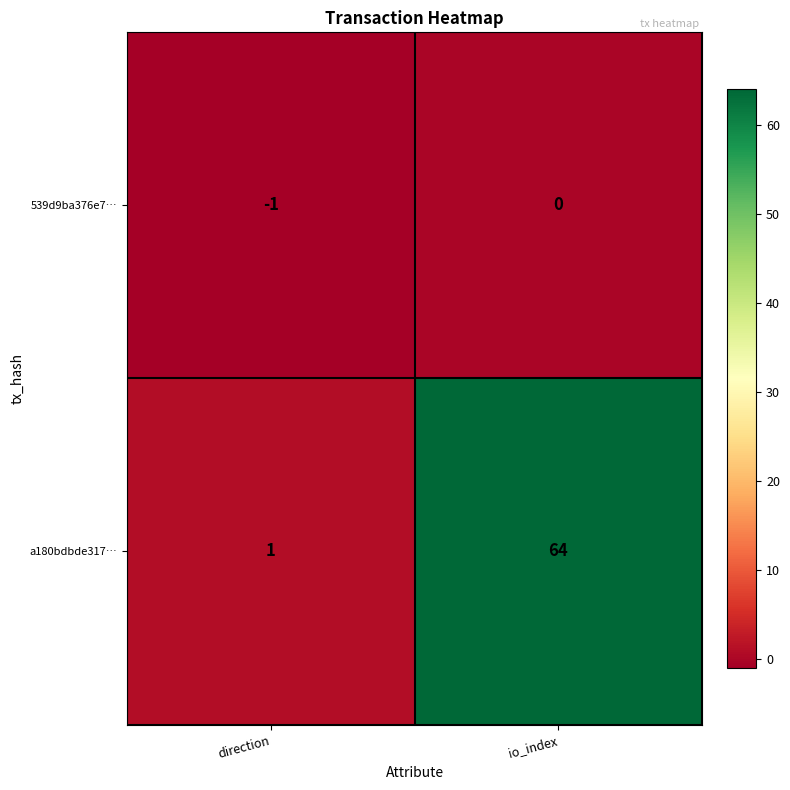

What is the sum of all a180bdbde317… values?

65